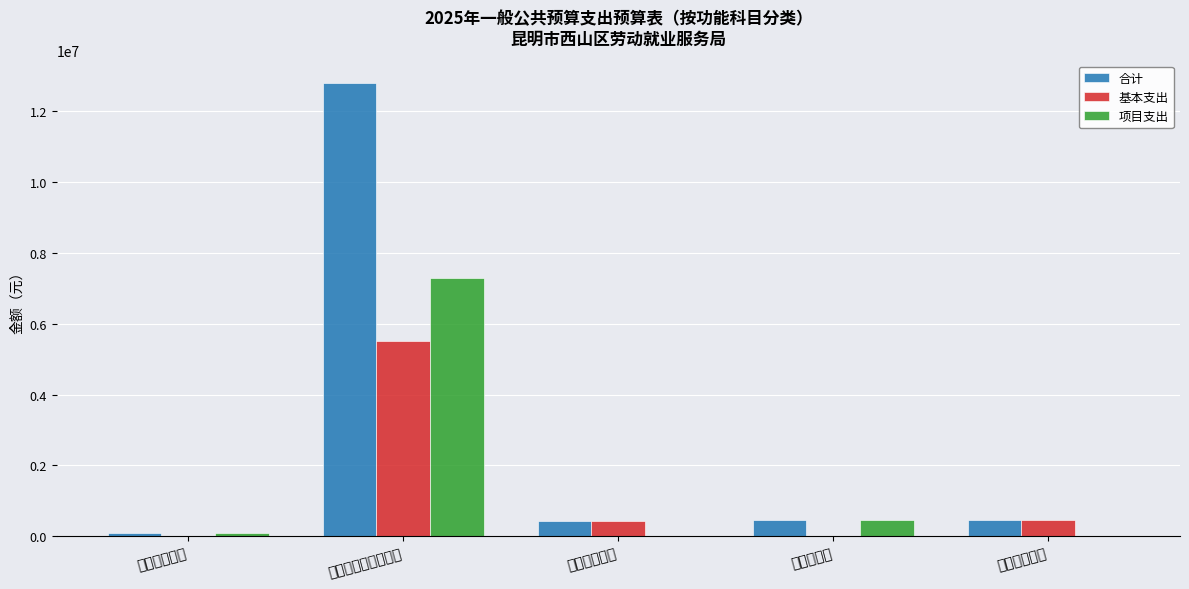

Between 科学技术支出 and 住房保障支出, which is larger?

住房保障支出